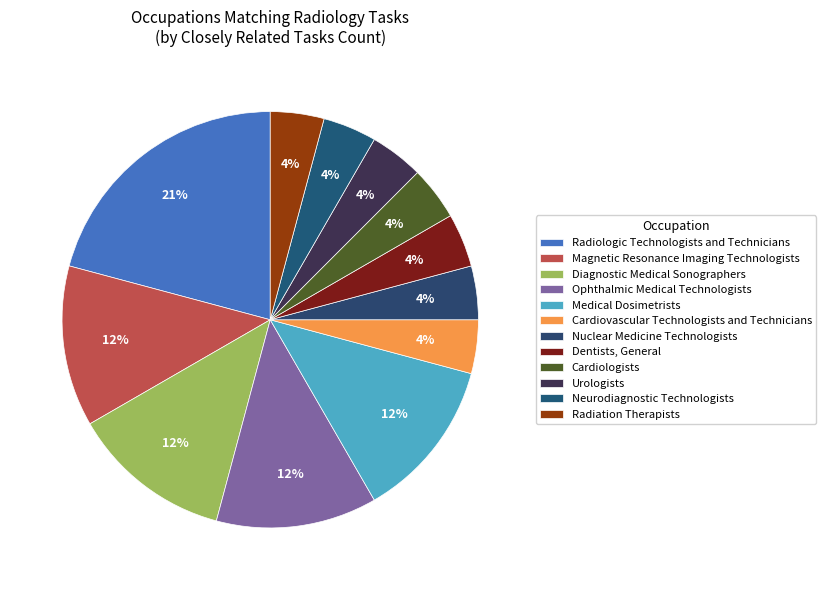

How much of the chart is everything except Radiation Therapists?

95.8%